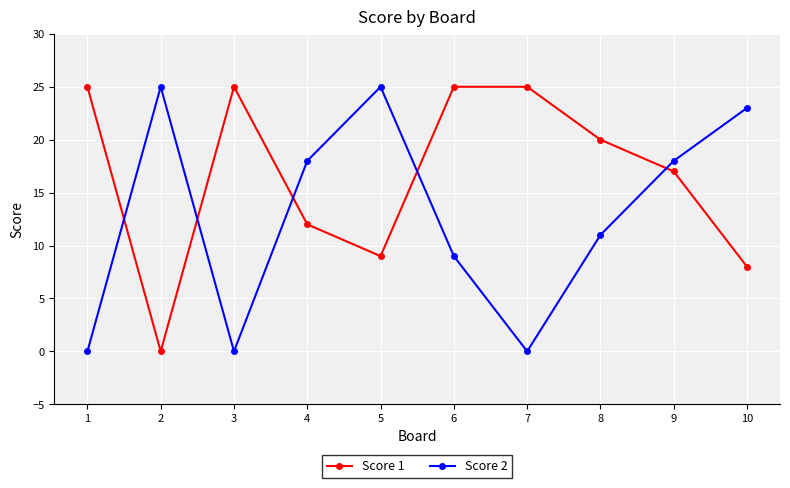

In Score 2, how many points are lower than both neighbors (excluding endpoints)?

2